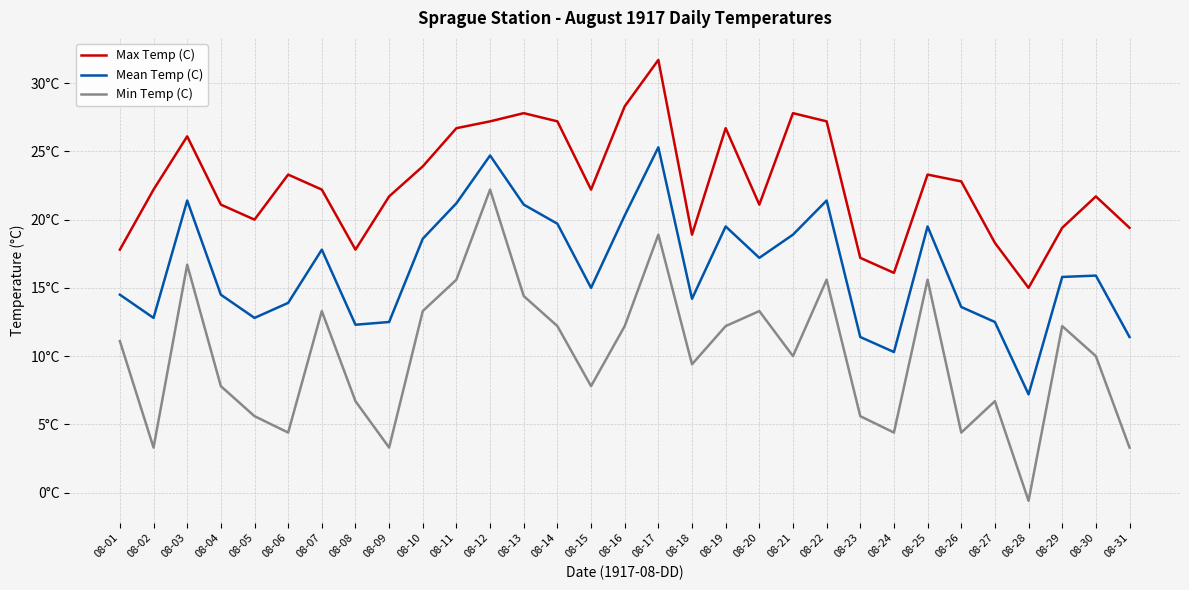

Read the Min Temp (C) value at 08-19.

12.2